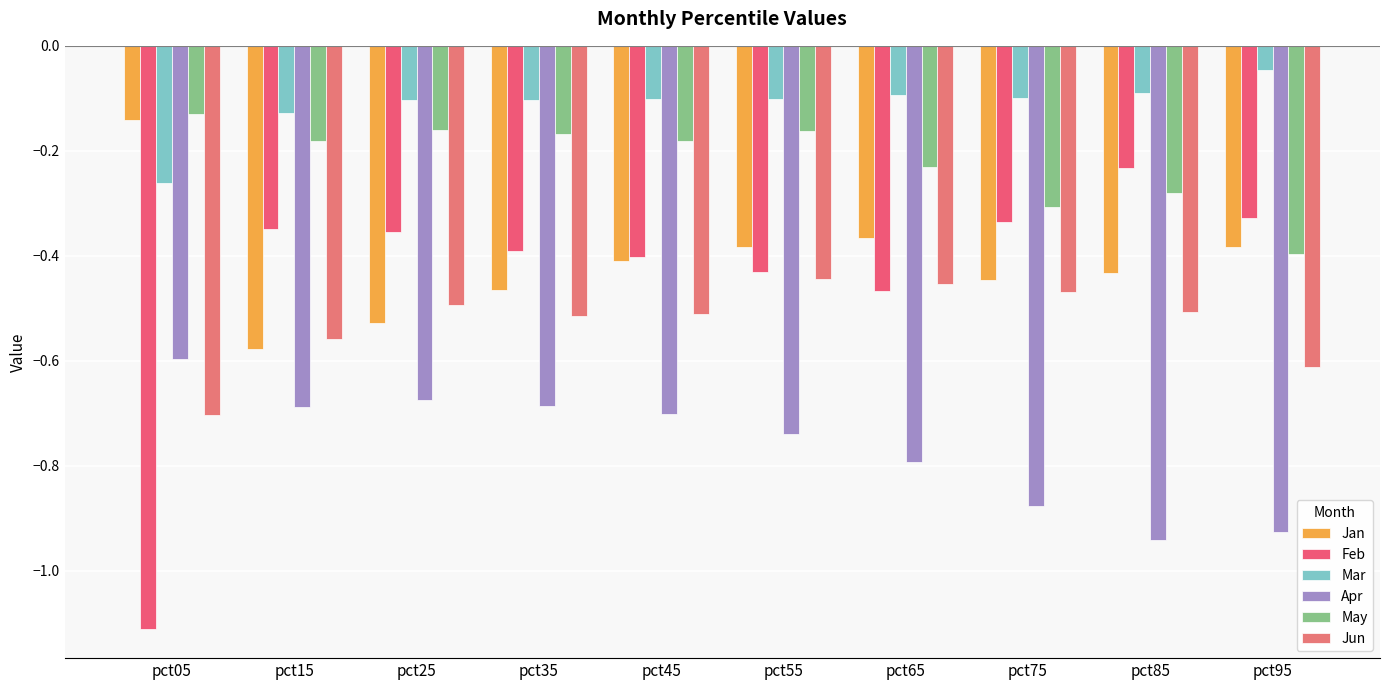

The Feb series shows -0.2 at pct25. True or false?

False